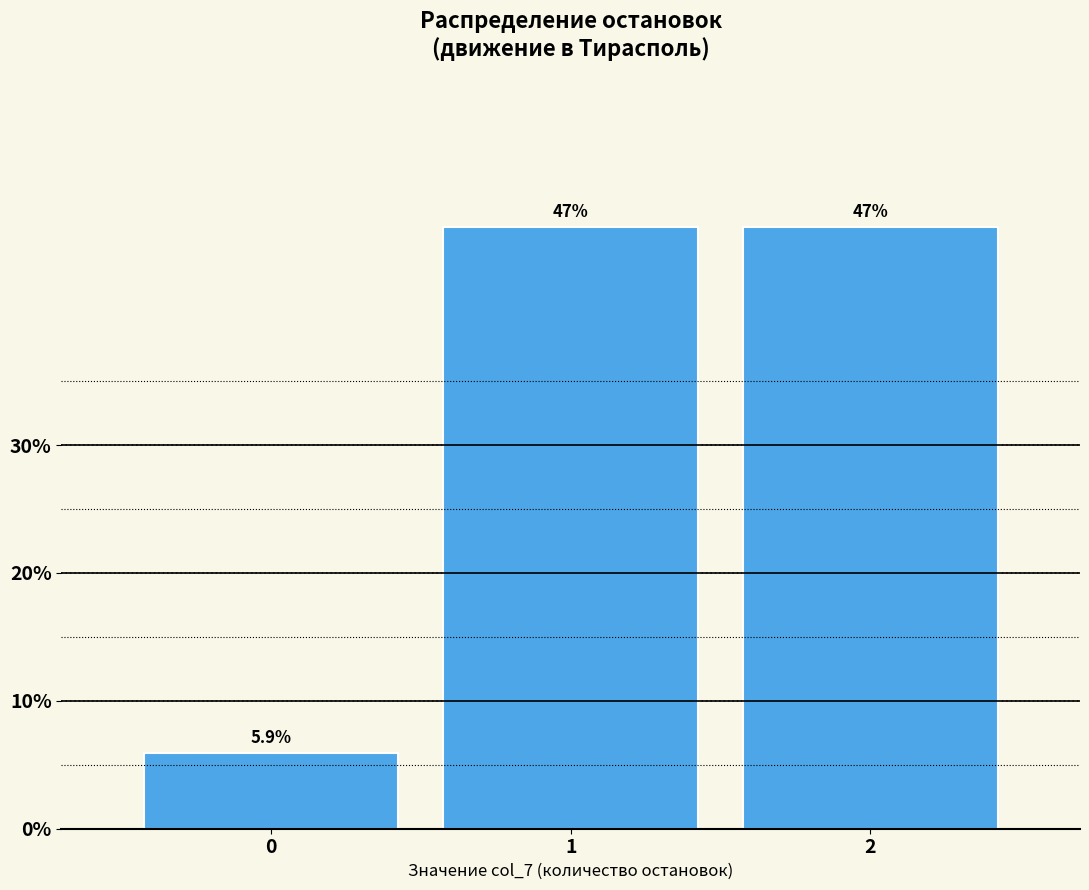

Reading left to right, transcribe all the data shown in this chart.

5.9	47.1	47.1